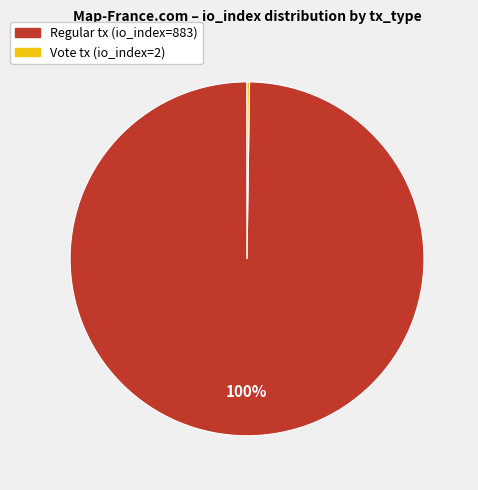

Is there any slice that represents more than half of the pie?

Yes